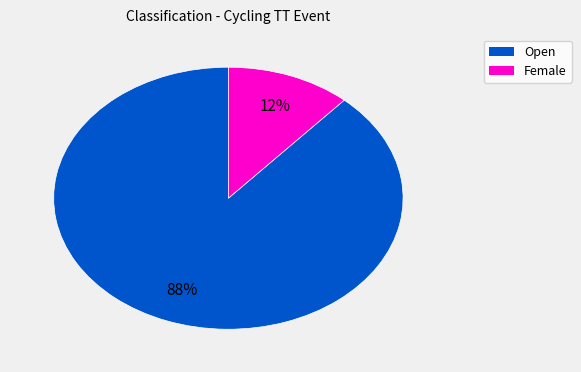

What is the majority slice?

Open